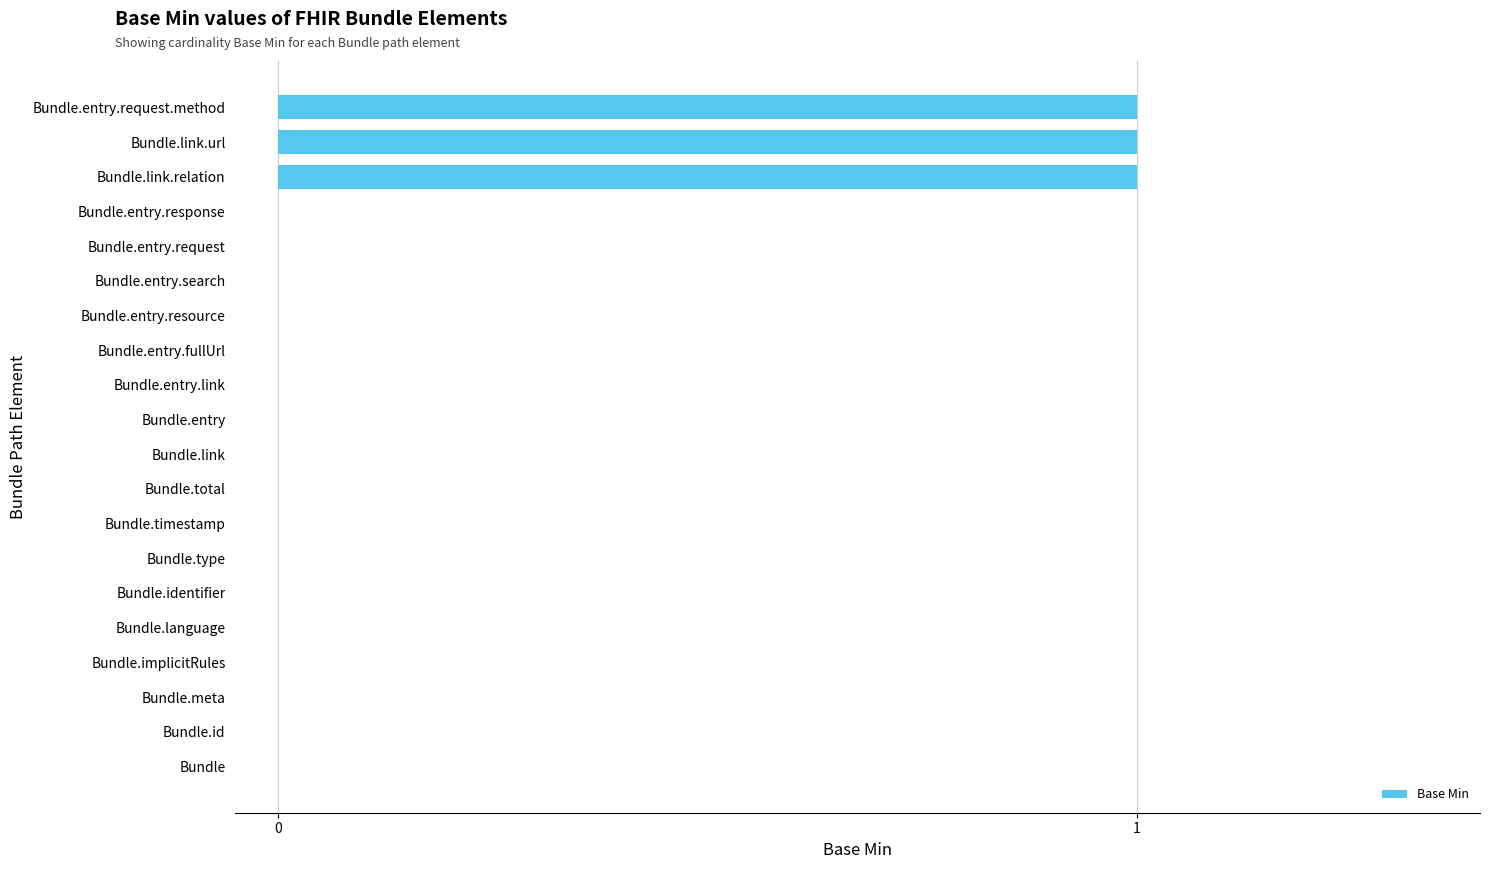

What is the sum of all values?

3